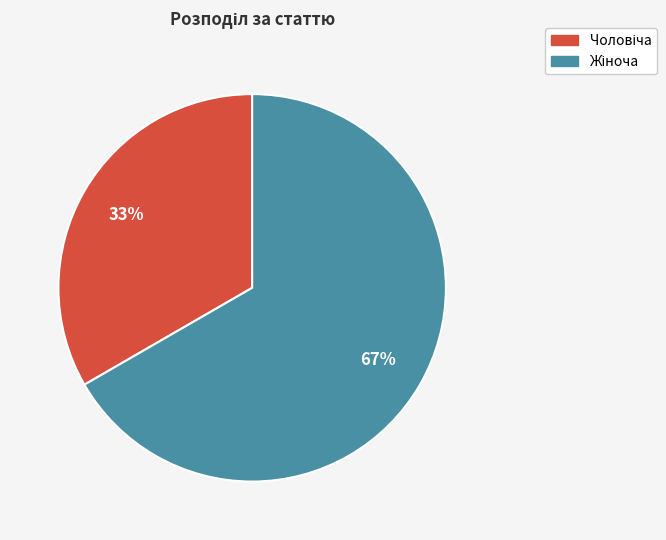

Is there a majority slice in this chart?

Yes